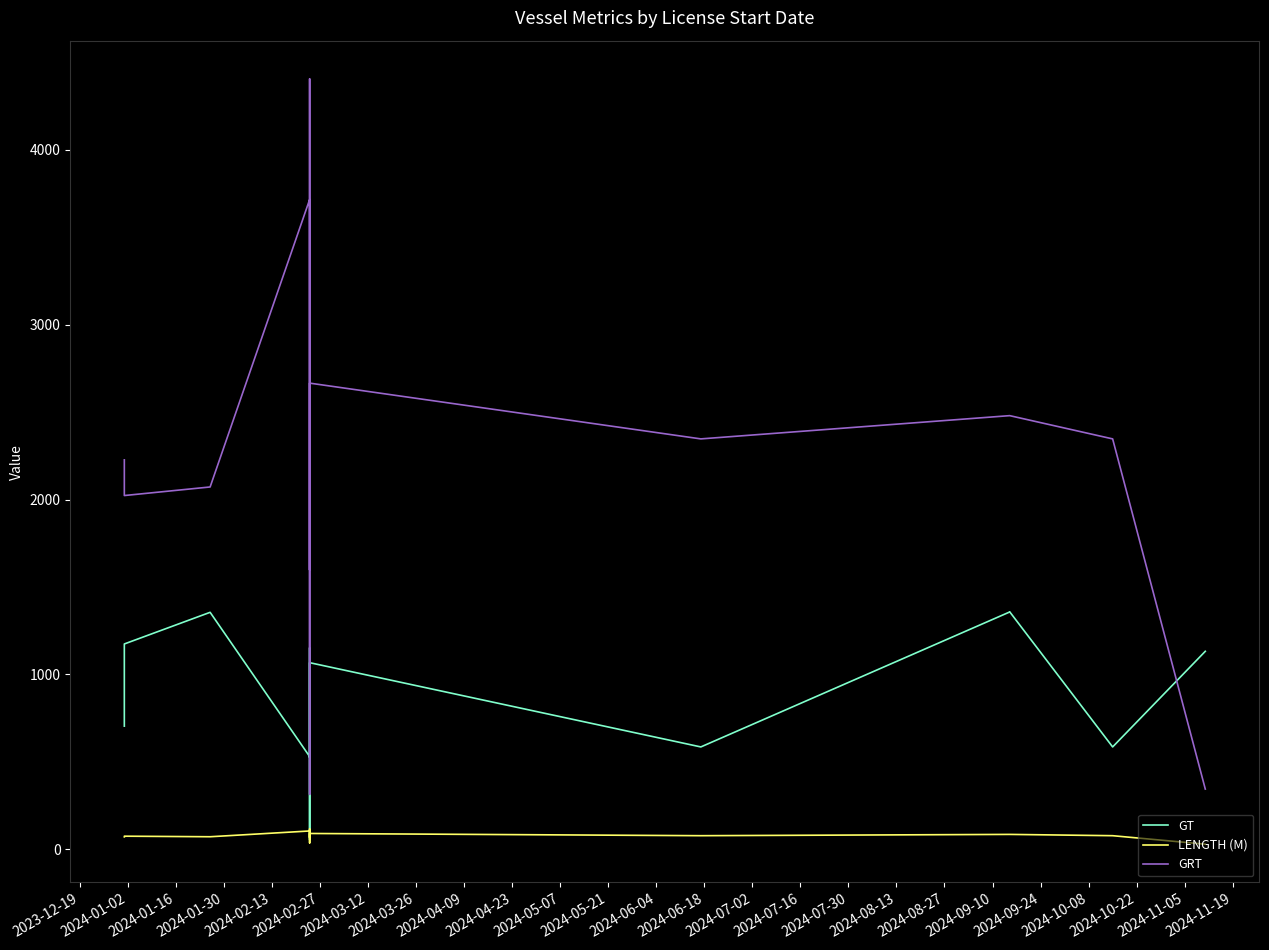

What position from the left is 2024-02-27?

6